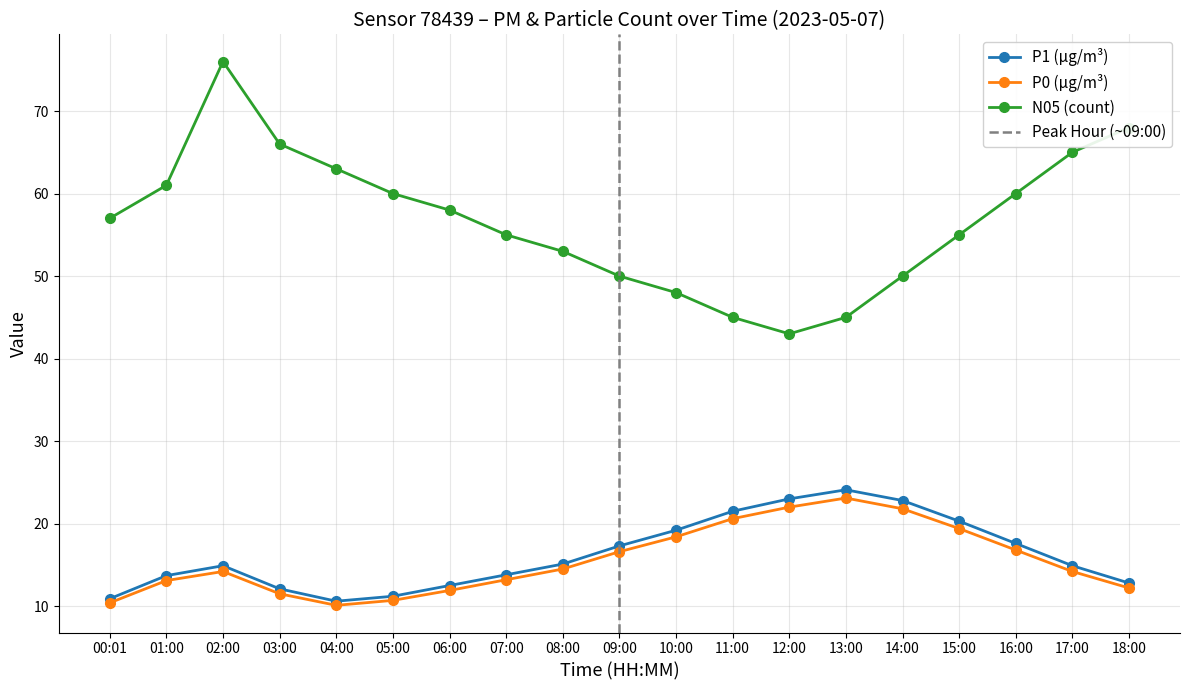

At which label is P2 closest to 16?

09:00